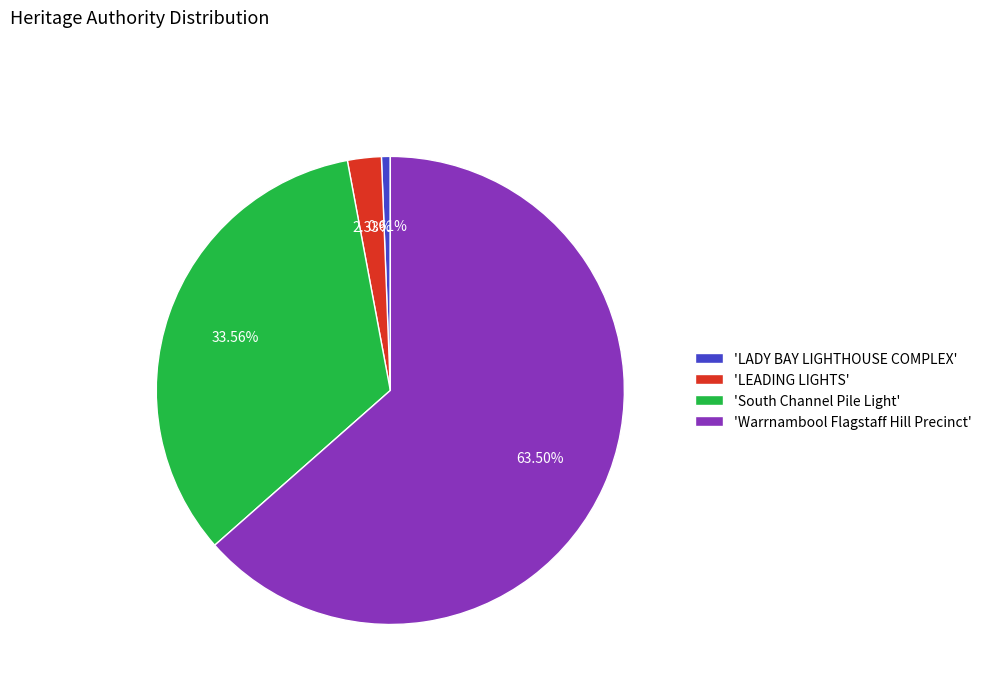

Rank the categories by value from highest to lowest.

'Warrnambool Flagstaff Hill Precinct', 'South Channel Pile Light', 'LEADING LIGHTS', 'LADY BAY LIGHTHOUSE COMPLEX'